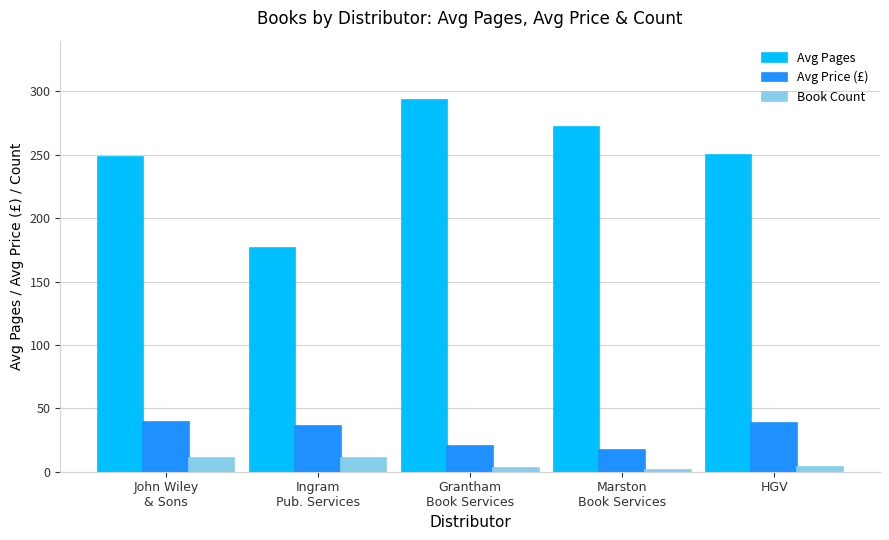

Is it true that Avg Price (£) equals 38.6 at HGV?

True